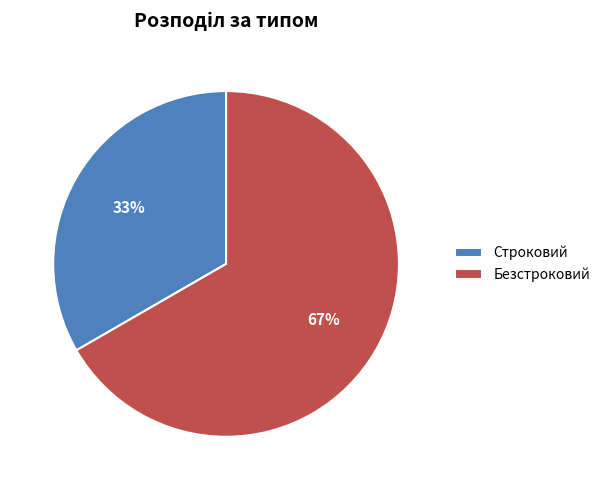

To the nearest percent, what is the average slice percentage?

50%